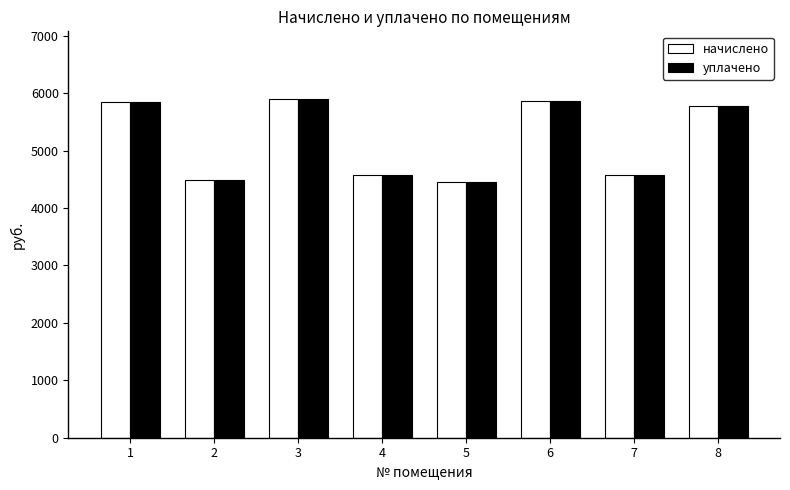

What is the average value of the начислено series?

5182.5